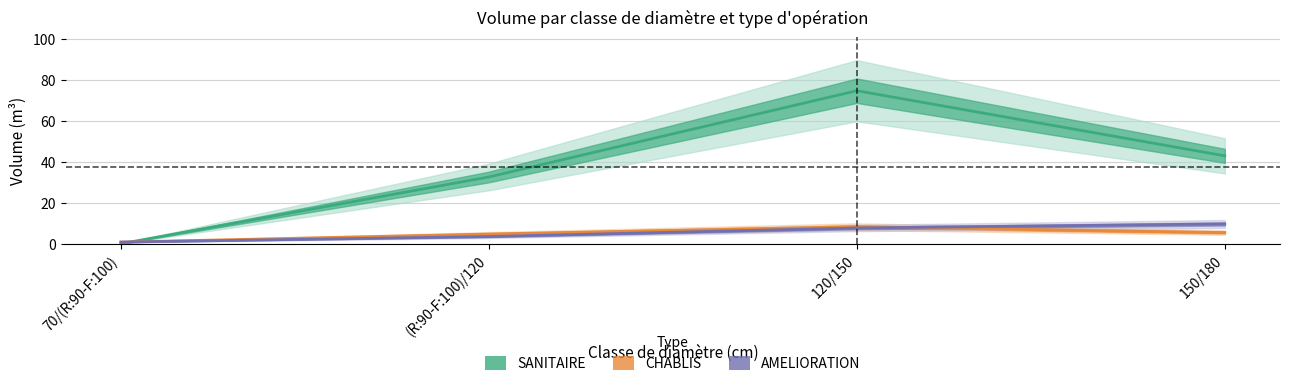

Where does the AMELIORATION series first go above 7?

120/150